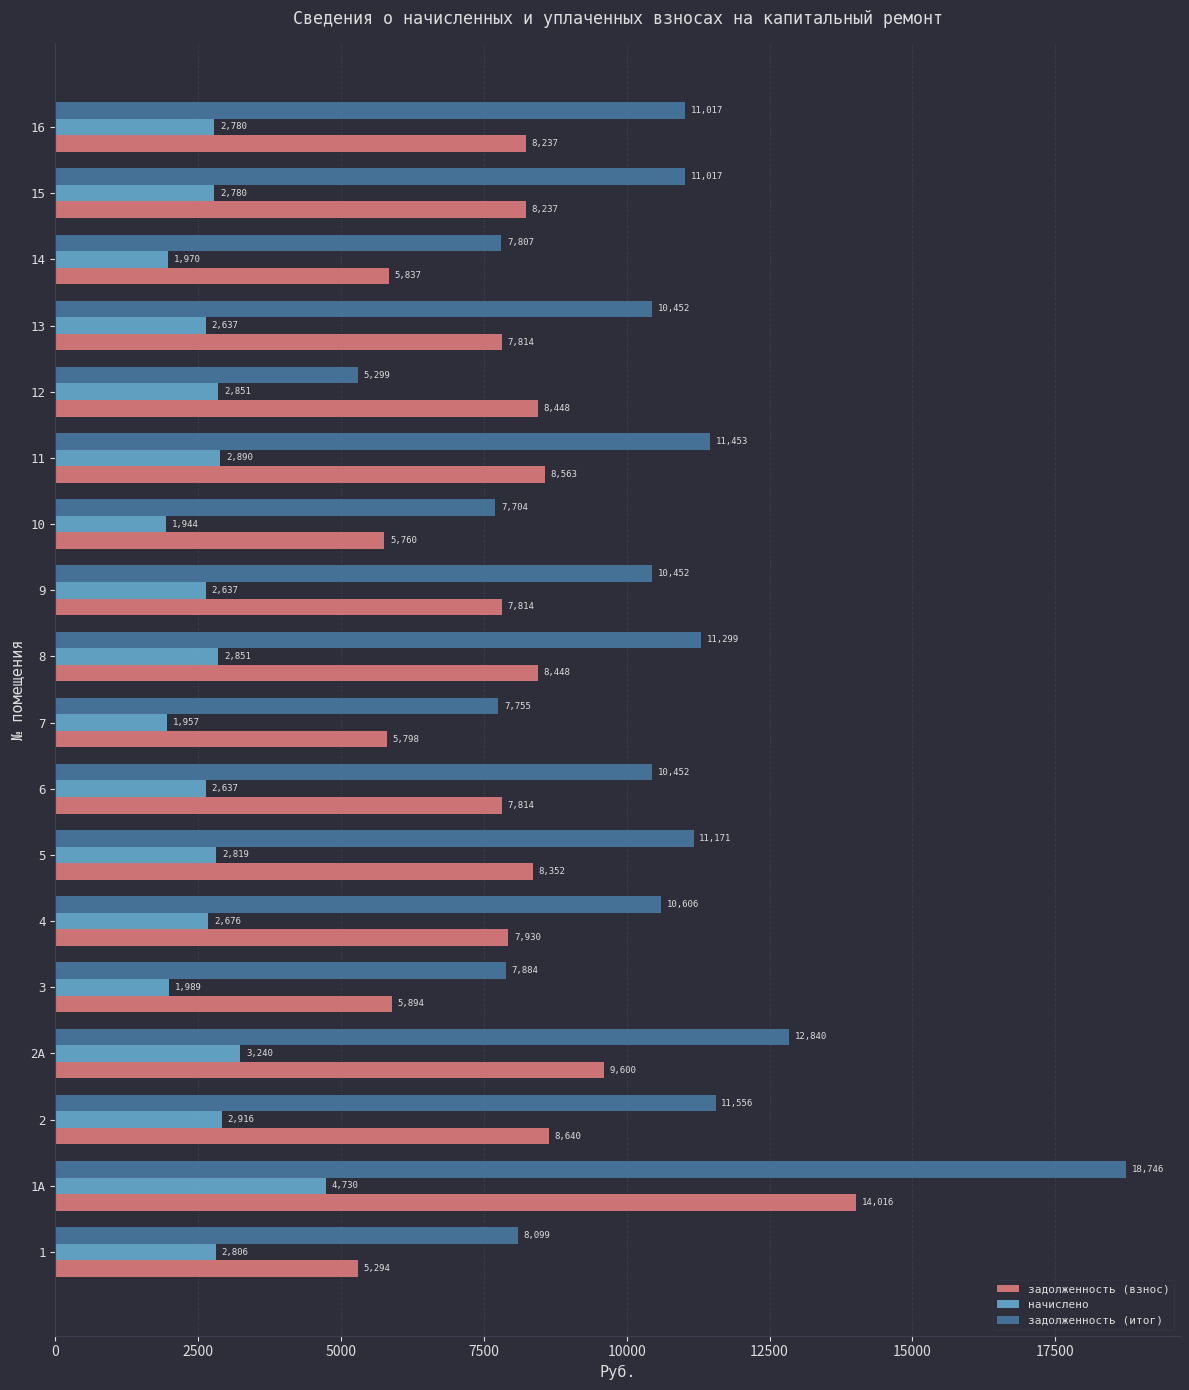

Rank the series by their average value, from highest to lowest.

задолженность (итог), задолженность (взнос), начислено